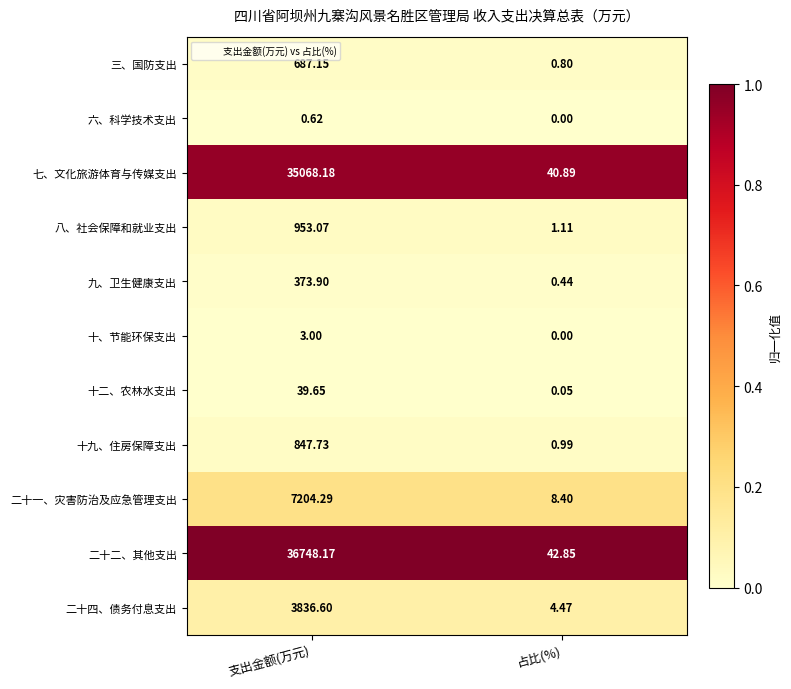

At which category is the sum across all series the highest?

支出金额(万元)